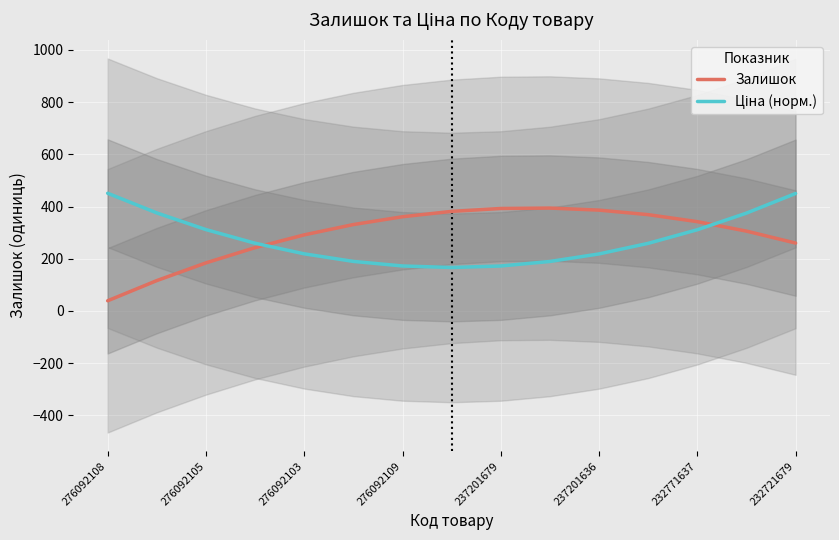

What are all the series names shown in the legend?

Залишок, Ціна (норм.)